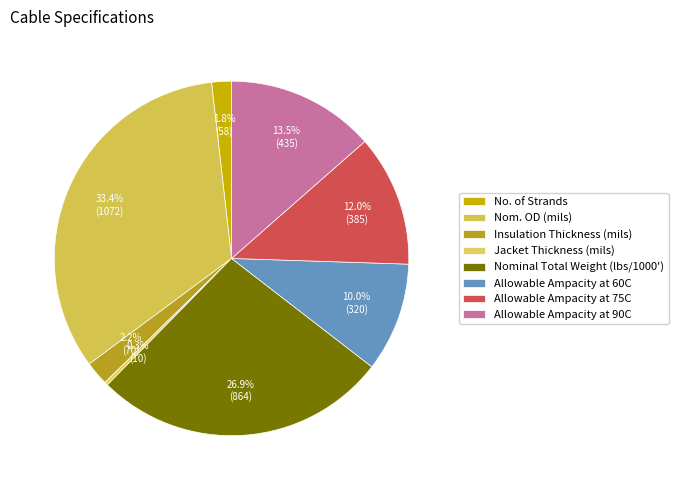

What percentage is the Insulation Thickness (mils) slice, to the nearest percent?

2%